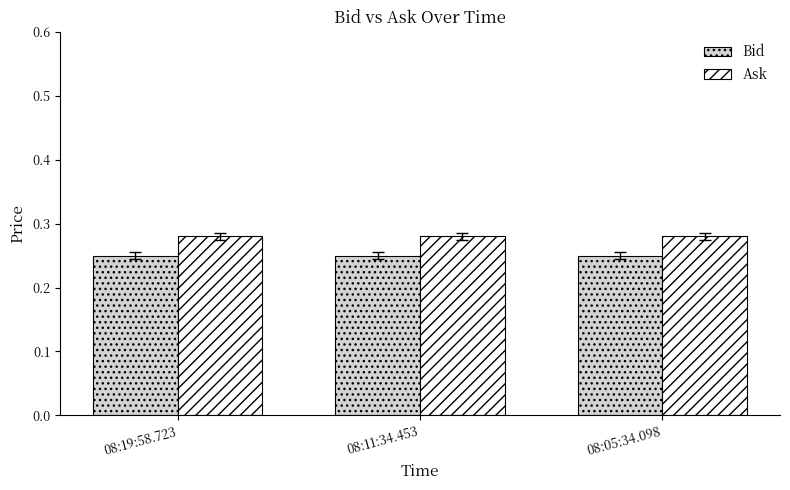

What is the label of the 2nd bar from the right?

08:11:34.453